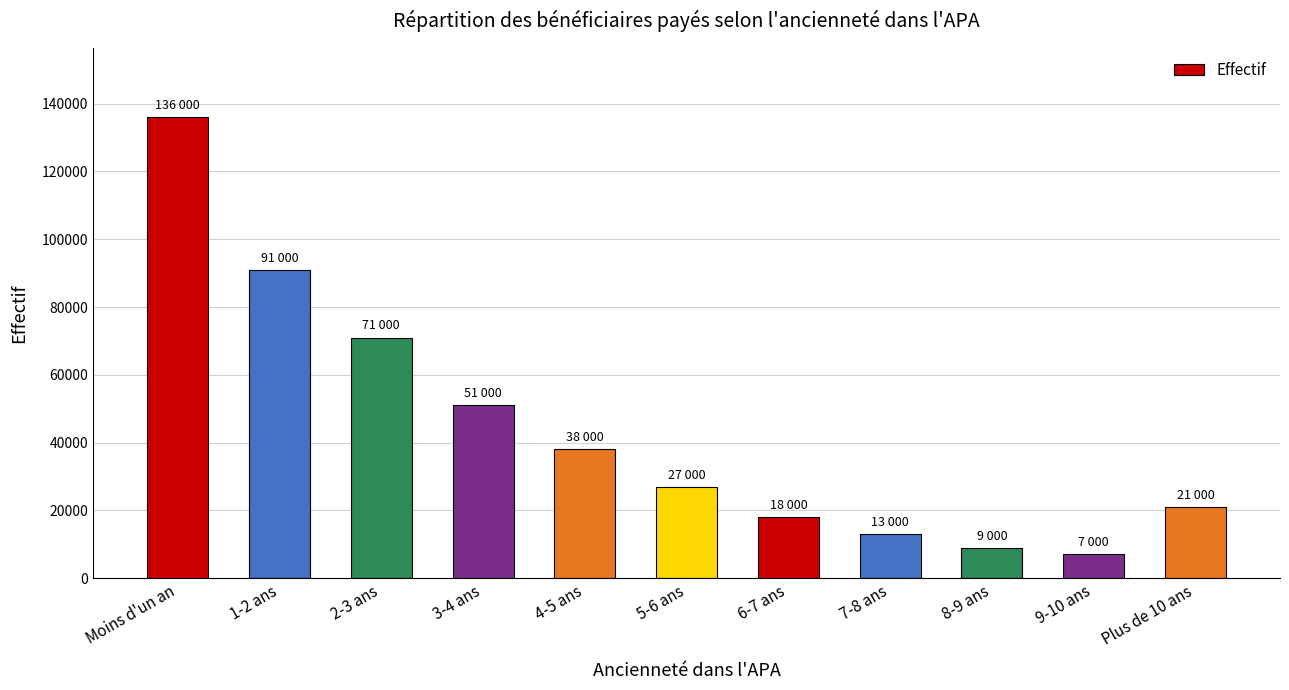

True or false: the data shows 21000 at Plus de 10 ans.

True